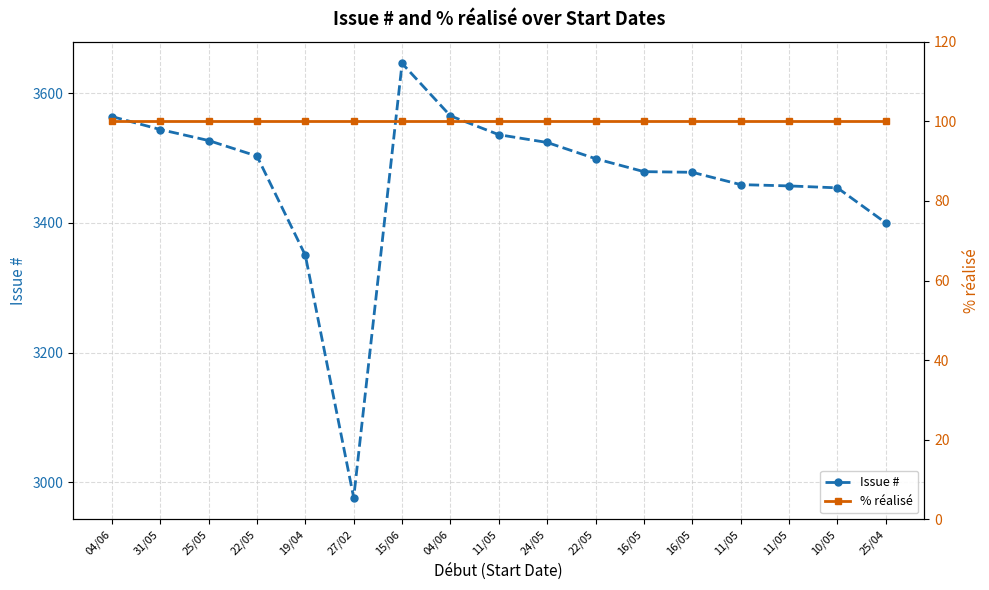

Count the number of data series in this chart.

2